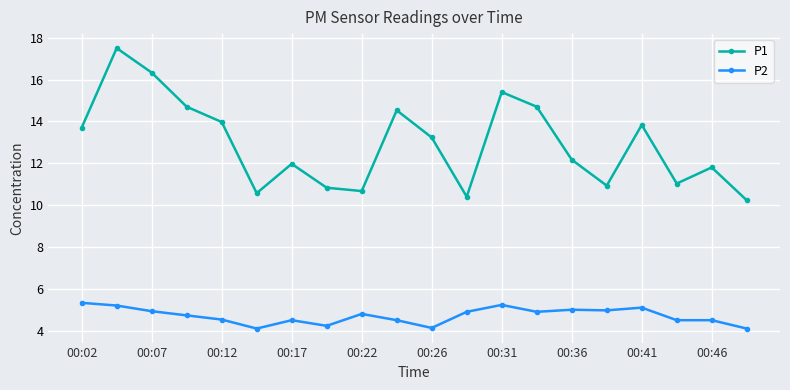

True or false: P2 and P1 intersect in this chart.

False